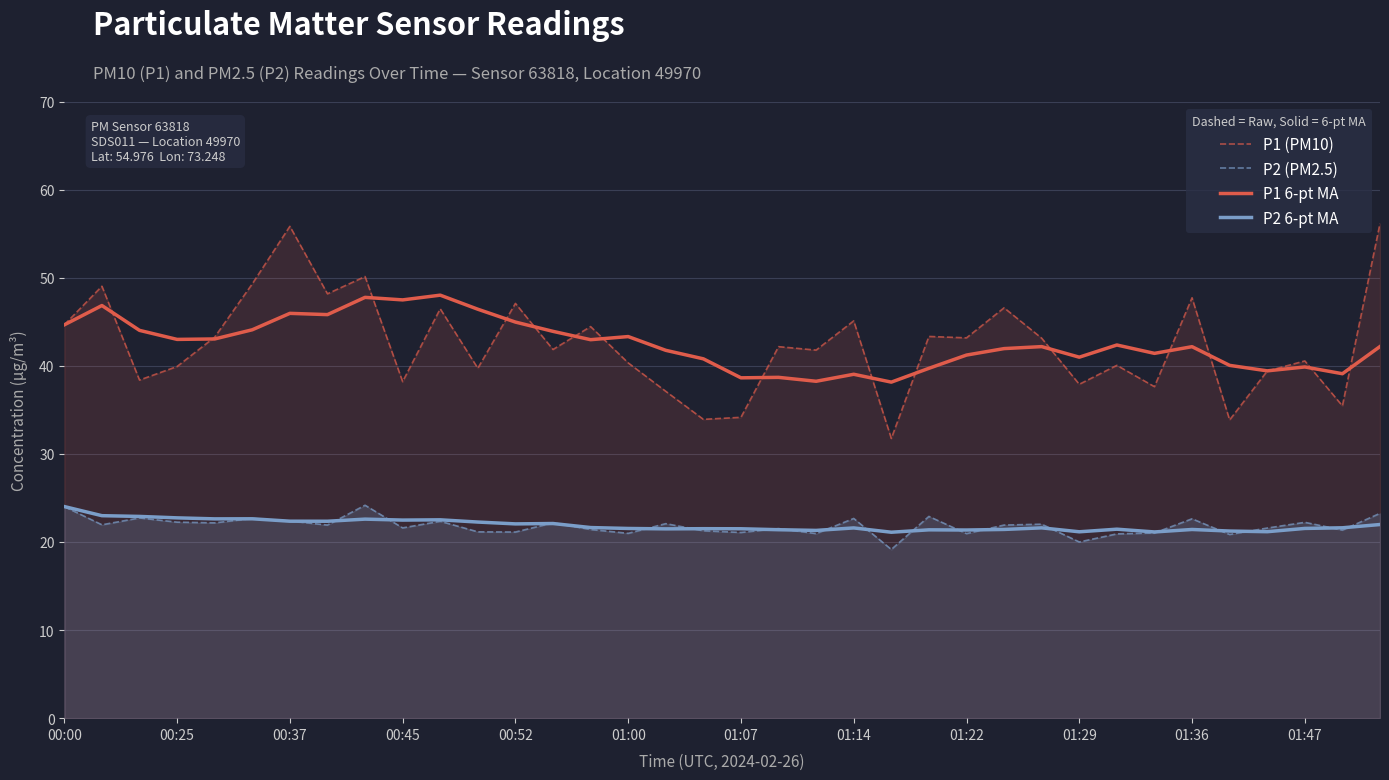

What is the minimum value for P2 6-pt MA?

21.1